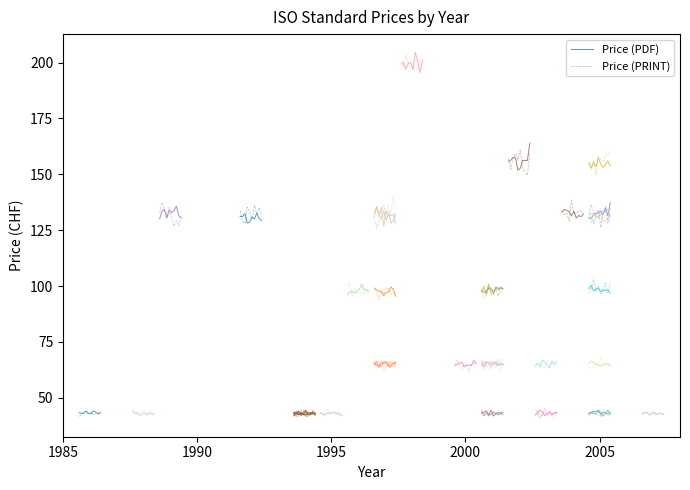

The value of Price (PRINT) at 6 is 67.6. True or false?

False